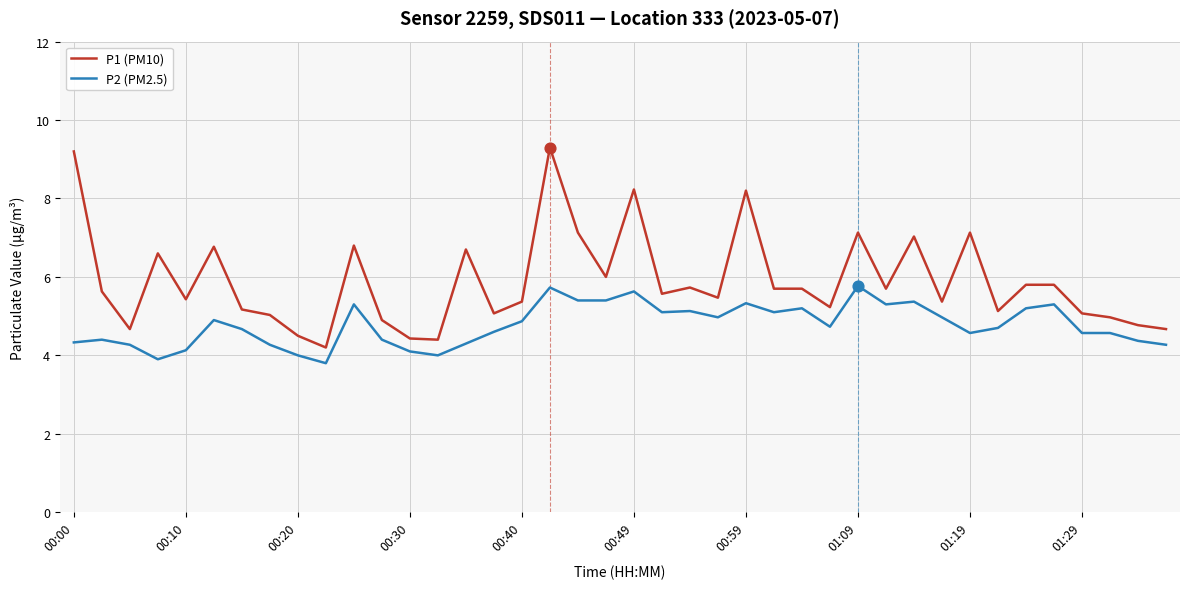

What are all the series names shown in the legend?

P1 (PM10), P2 (PM2.5)